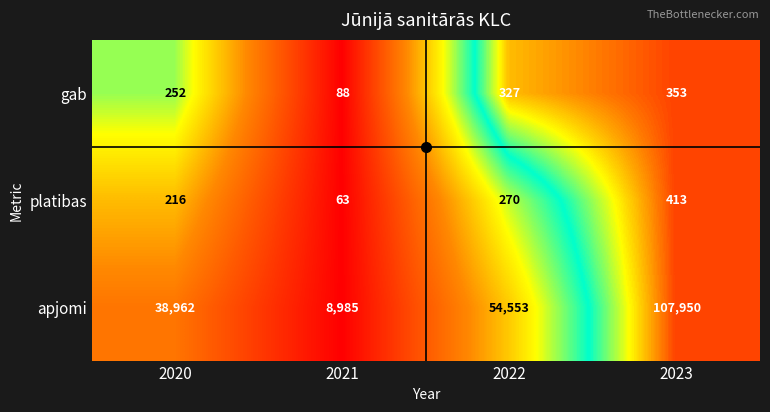

Which series changed the most between 2020 and 2023?

apjomi